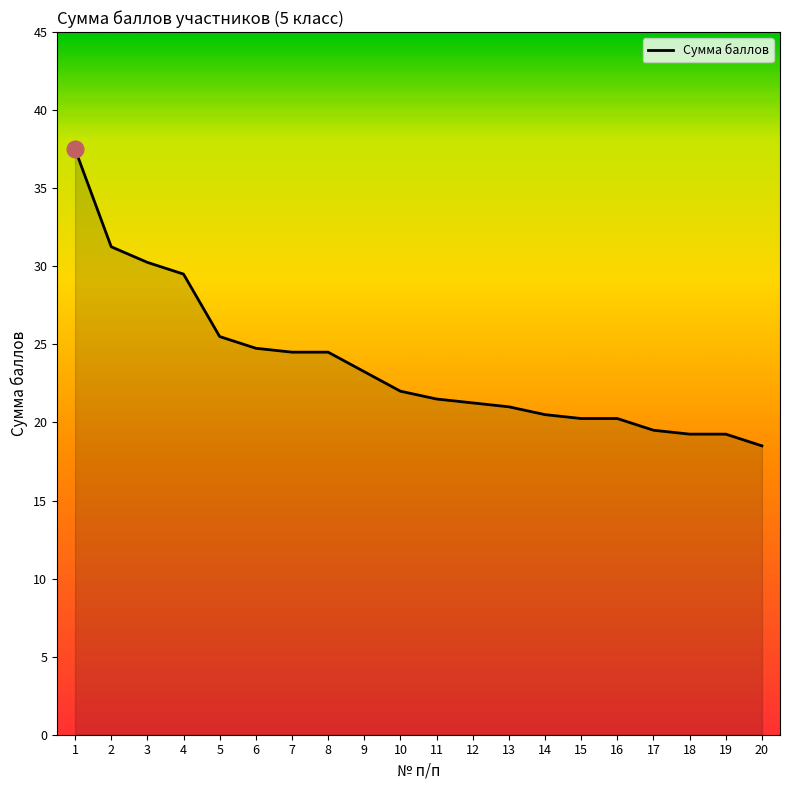

What is the sum of the values at 11 and 15?

41.8